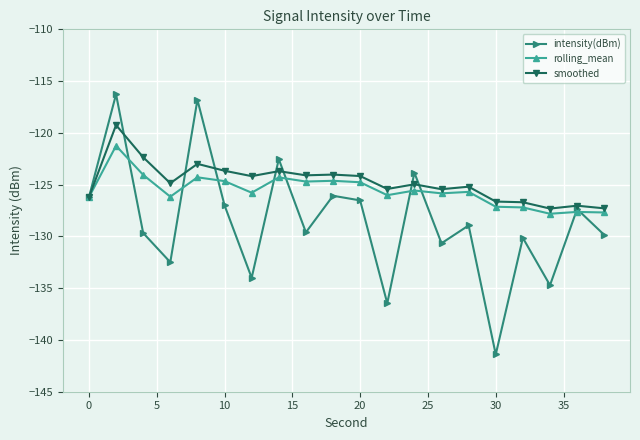

True or false: smoothed and intensity(dBm) cross at least once.

True